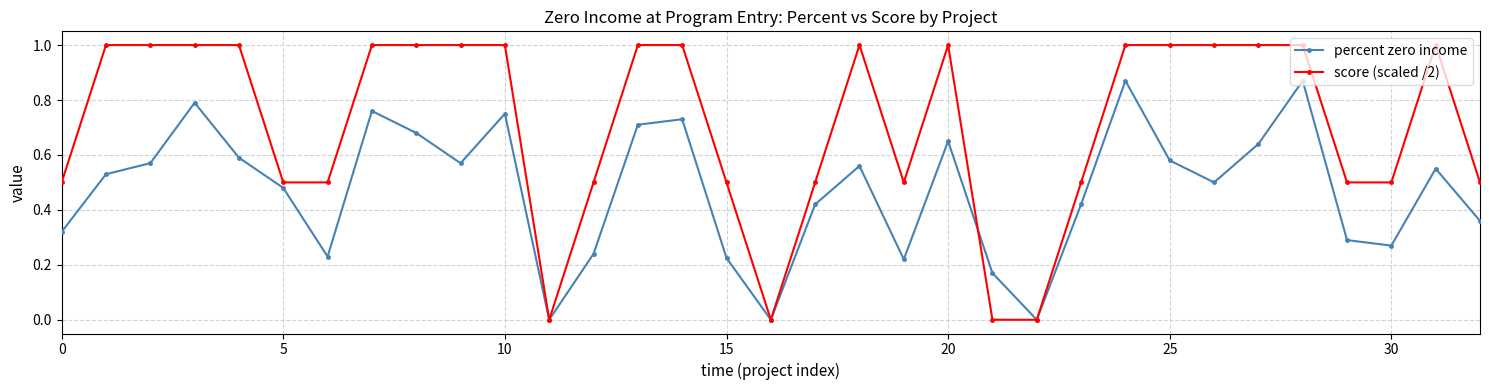

What are all the series names shown in the legend?

percent zero income, score (scaled /2)